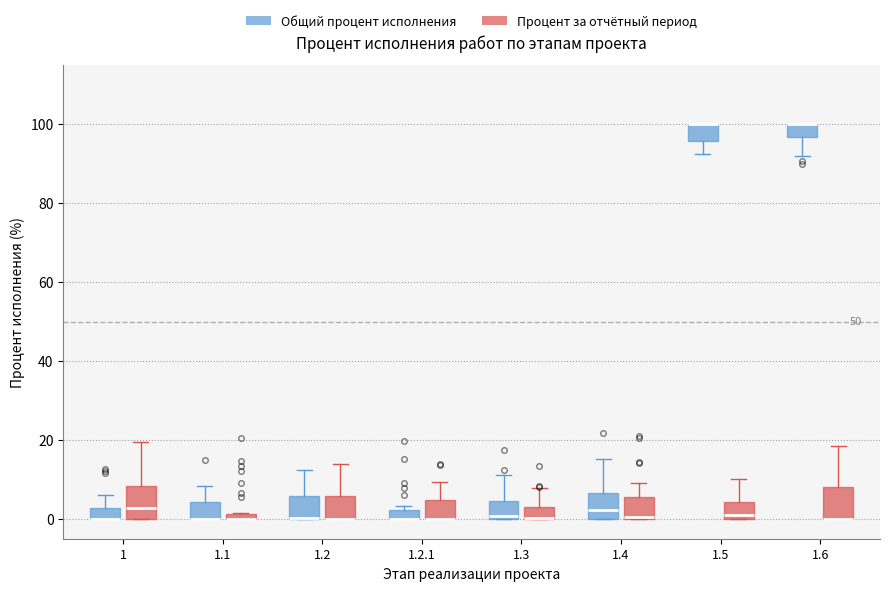

Where does the upper whisker of the box for 1.2 (Процент за отчётный период) end on the y-axis? The values are not printed on the chart, so give them approximately, as read against the axis.

14